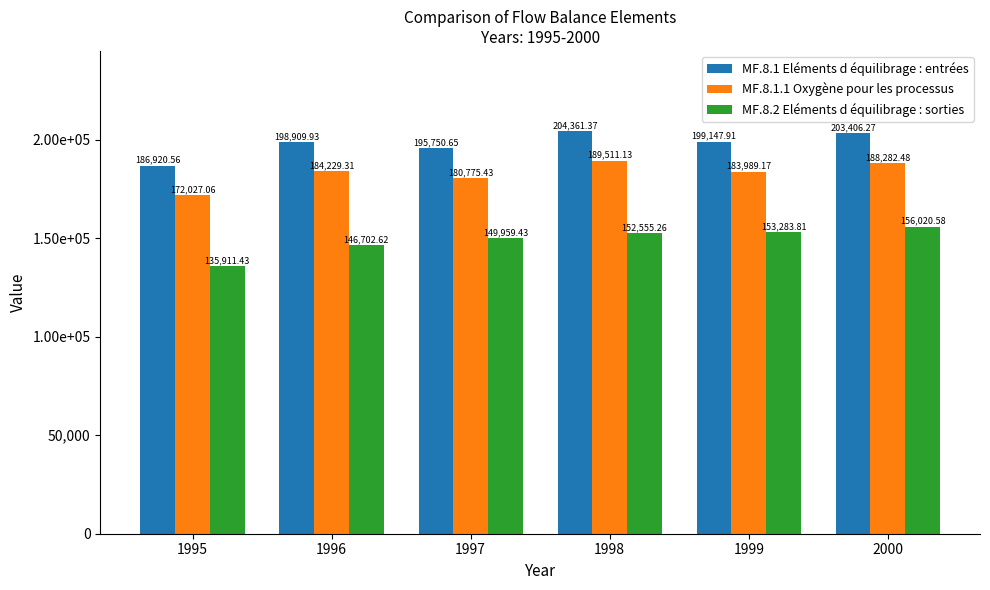

Rank the series at 1995 from lowest to highest value.

MF.8.2 Eléments d équilibrage : sorties, MF.8.1.1 Oxygène pour les processus, MF.8.1 Eléments d équilibrage : entrées